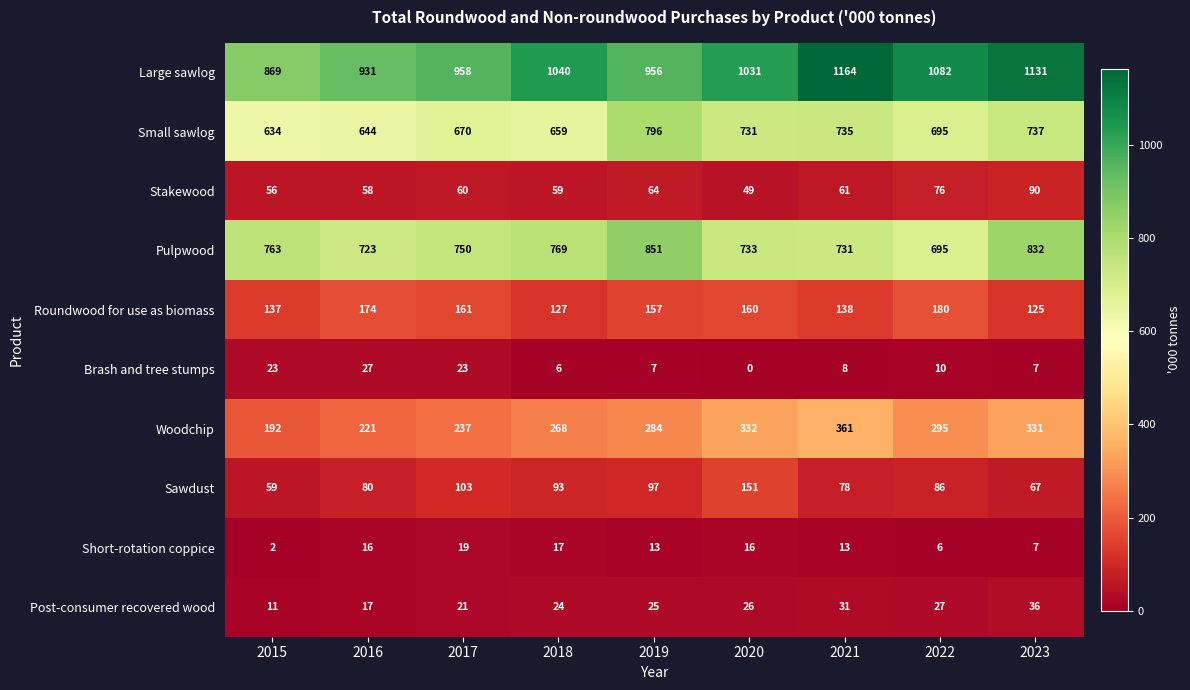

Which series has the largest range (max minus min)?

Large sawlog